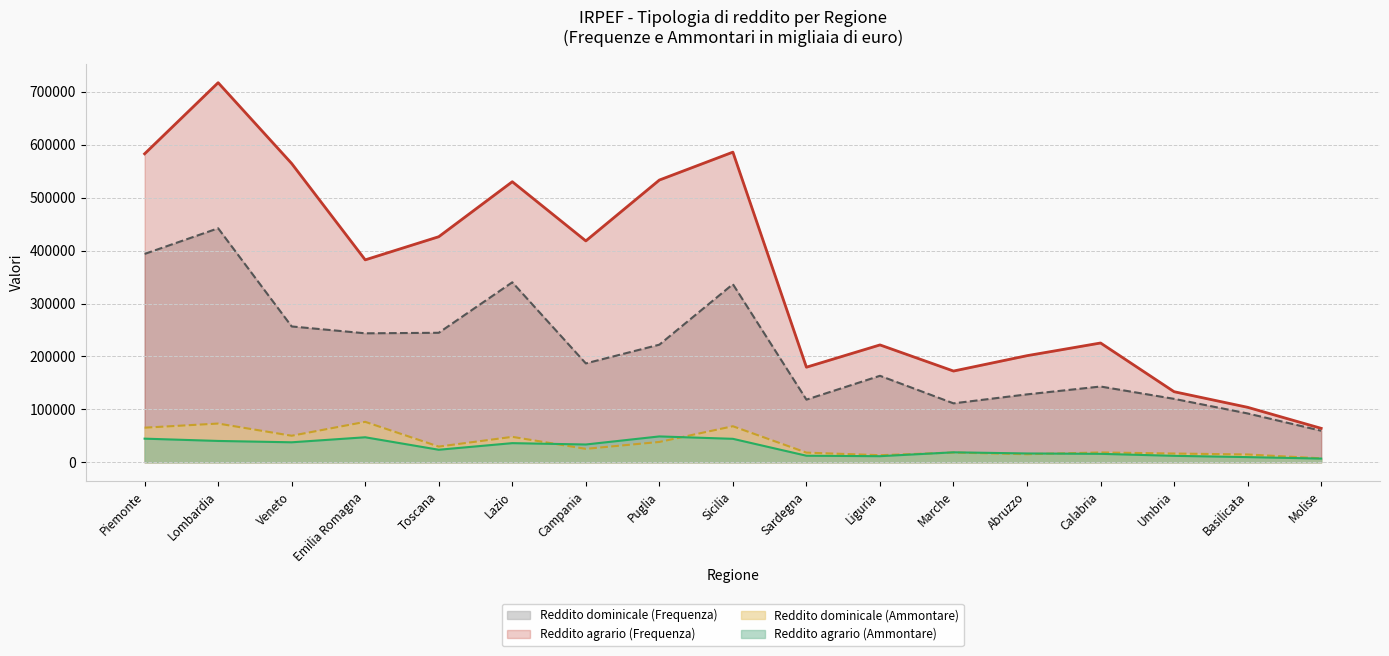

At Lombardia, list the series in order from largest to smallest.

Reddito agrario (Frequenza), Reddito dominicale (Frequenza), Reddito dominicale (Ammontare), Reddito agrario (Ammontare)